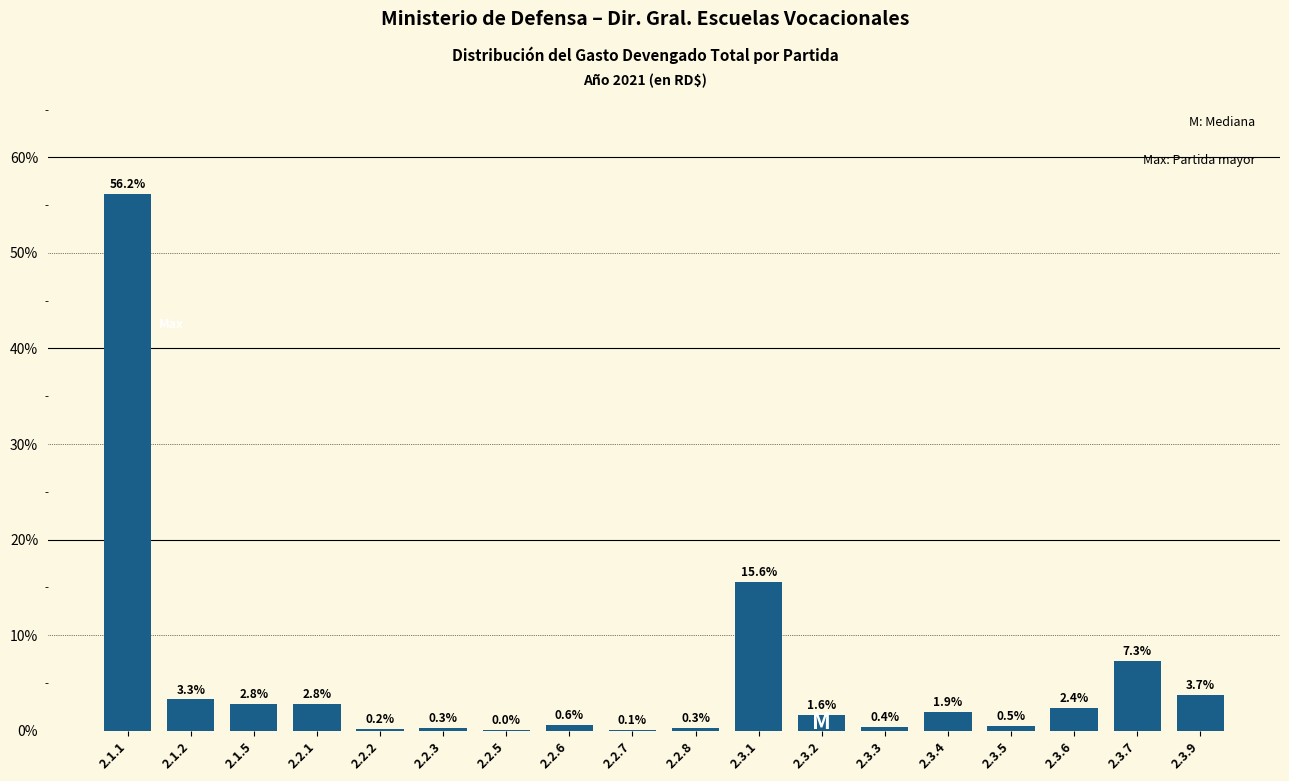

Which label corresponds to the largest value in the chart?

2.1.1